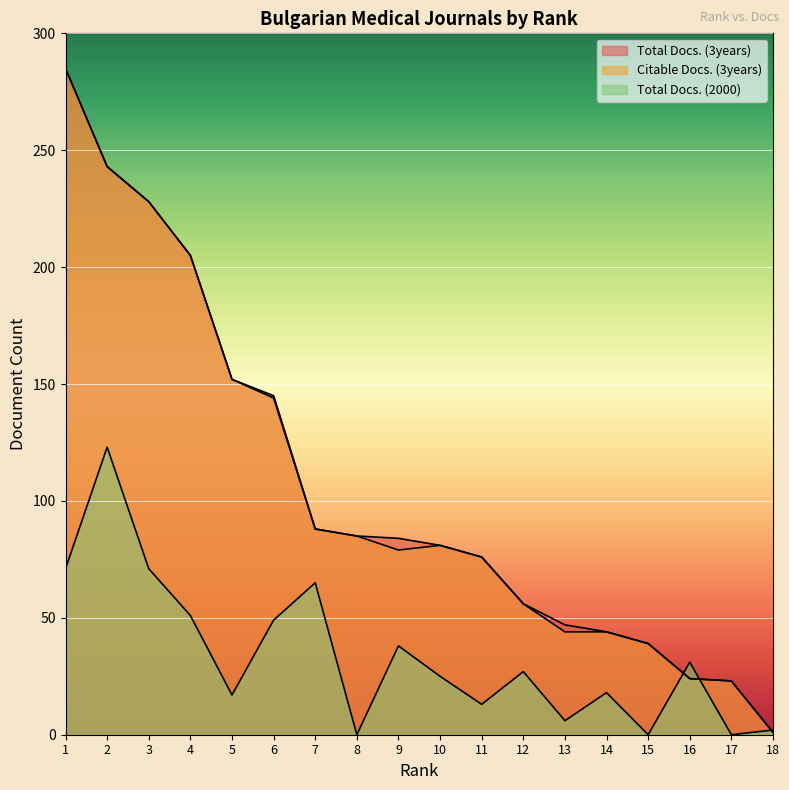

How many lines are shown in the chart?

3